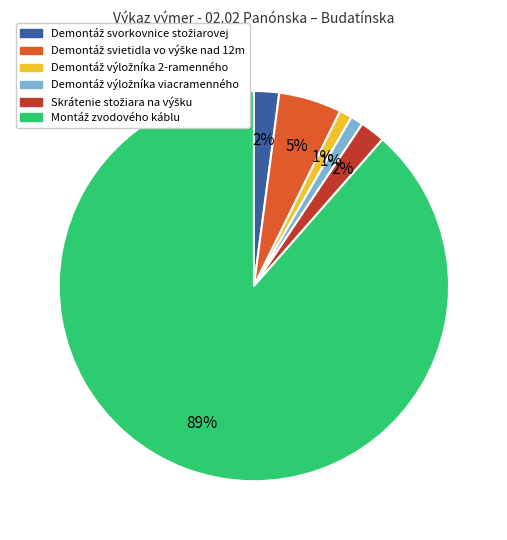

Is there any slice that represents more than half of the pie?

Yes